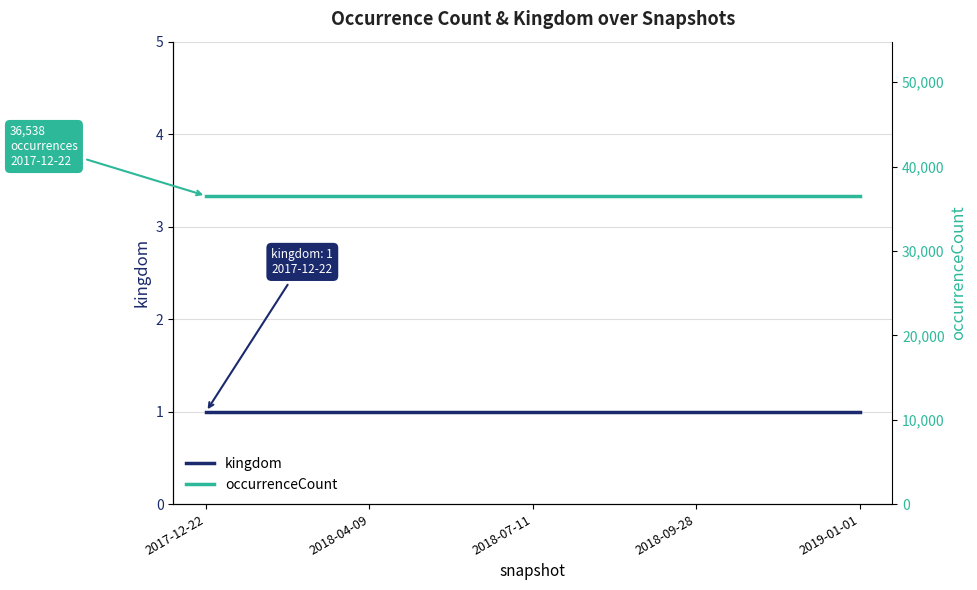

Is the value of kingdom at 2017-12-22 greater than the value of occurrenceCount at 2017-12-22?

No